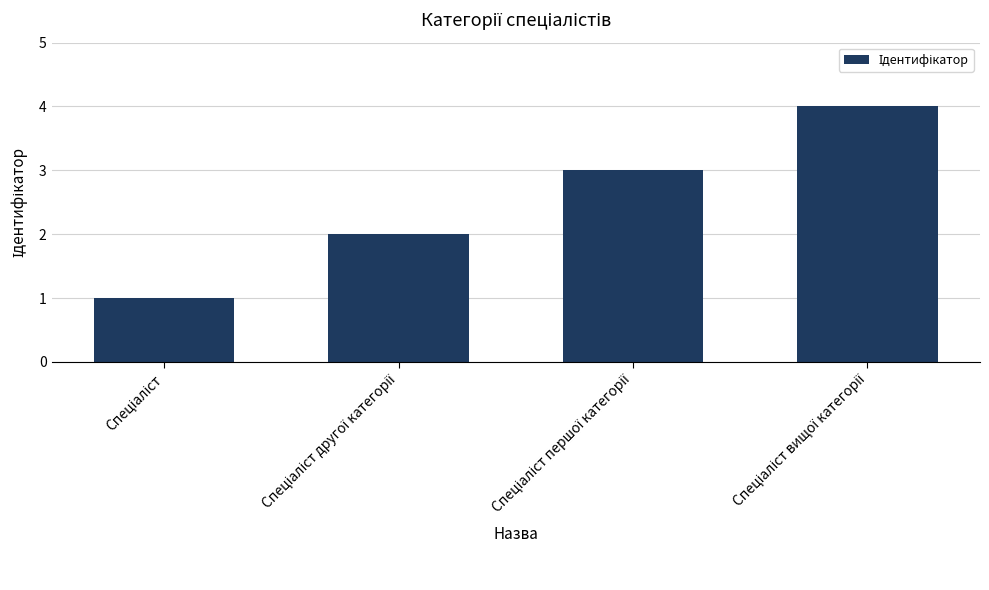

Does the chart contain any negative values?

No